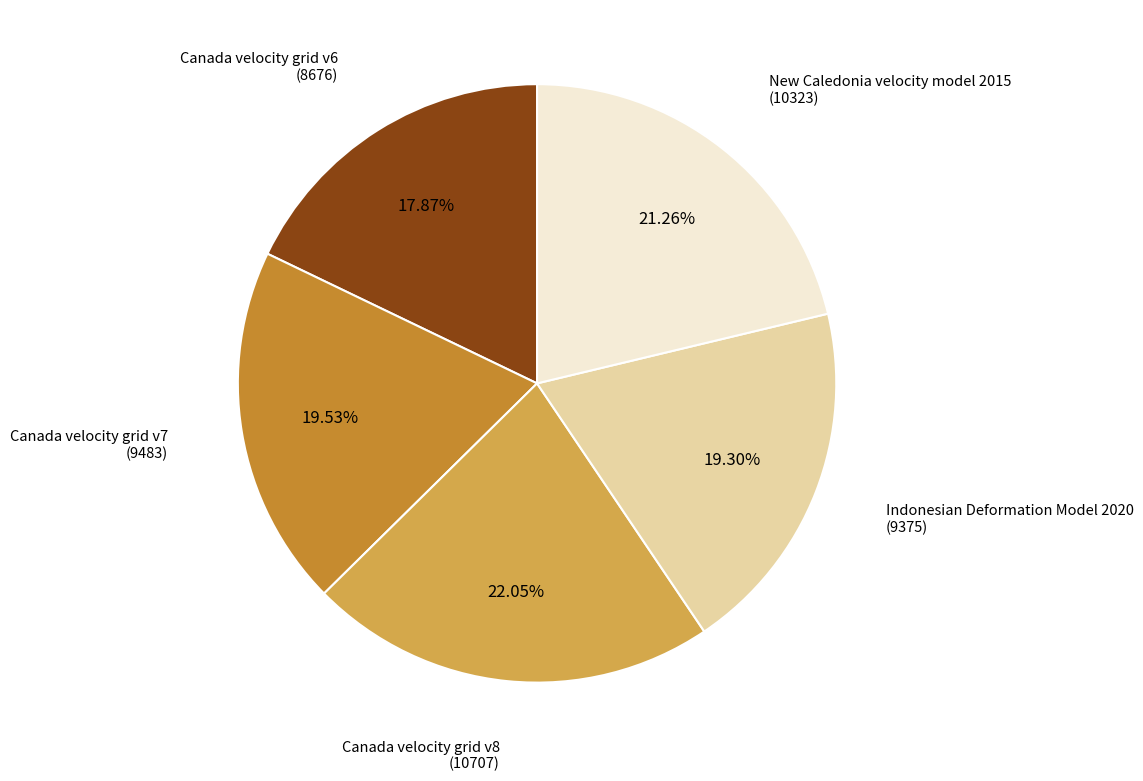

To the nearest percent, what is the combined percentage of Canada velocity grid v7 and Indonesian Deformation Model 2020?

39%